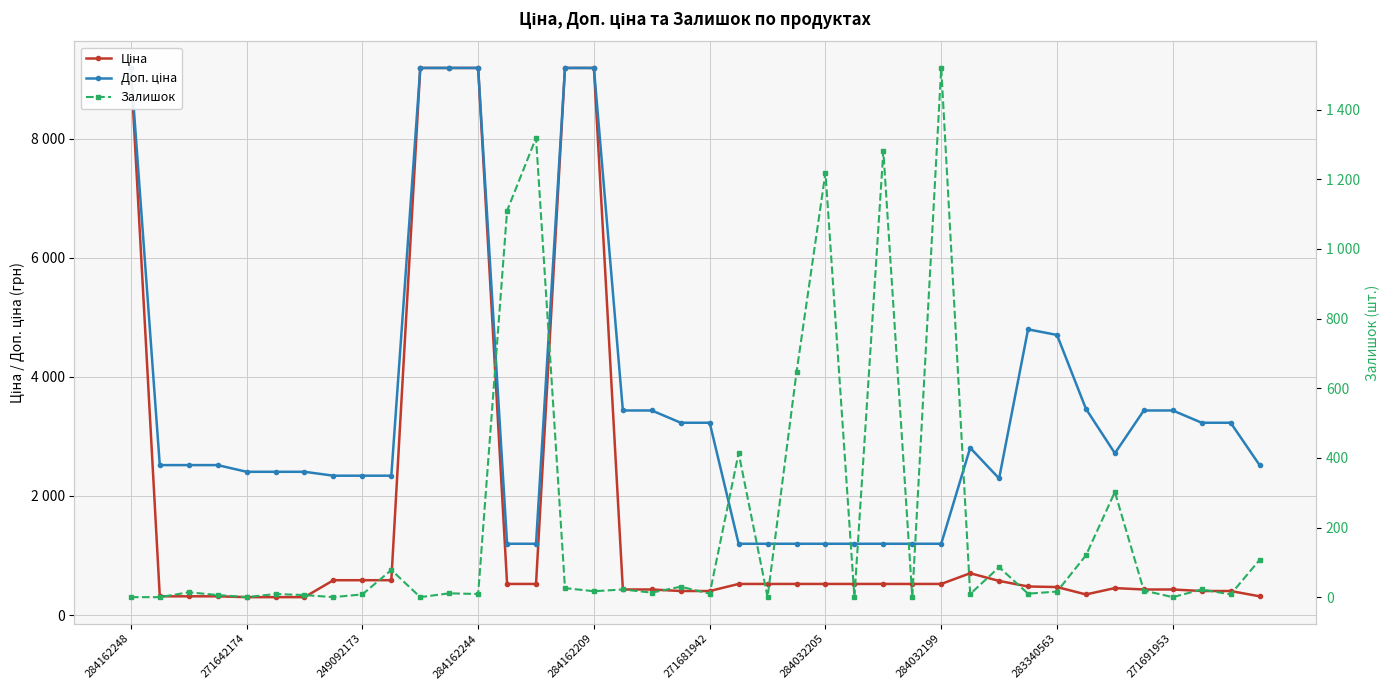

What are all the series names shown in the legend?

Ціна, Доп. ціна, Залишок